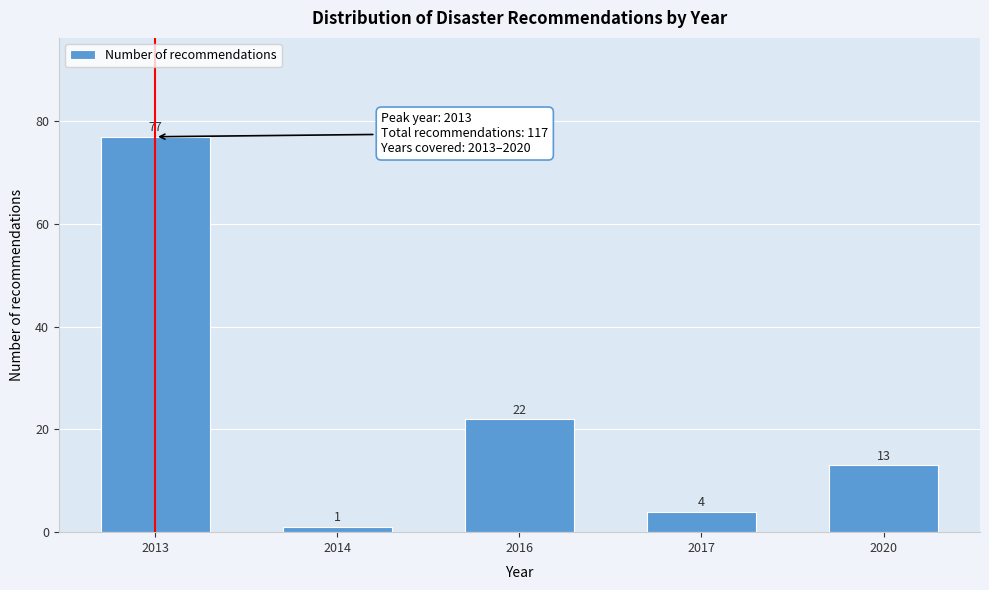

Reading right to left, transcribe all the data shown in this chart.

2020=13	2017=4	2016=22	2014=1	2013=77